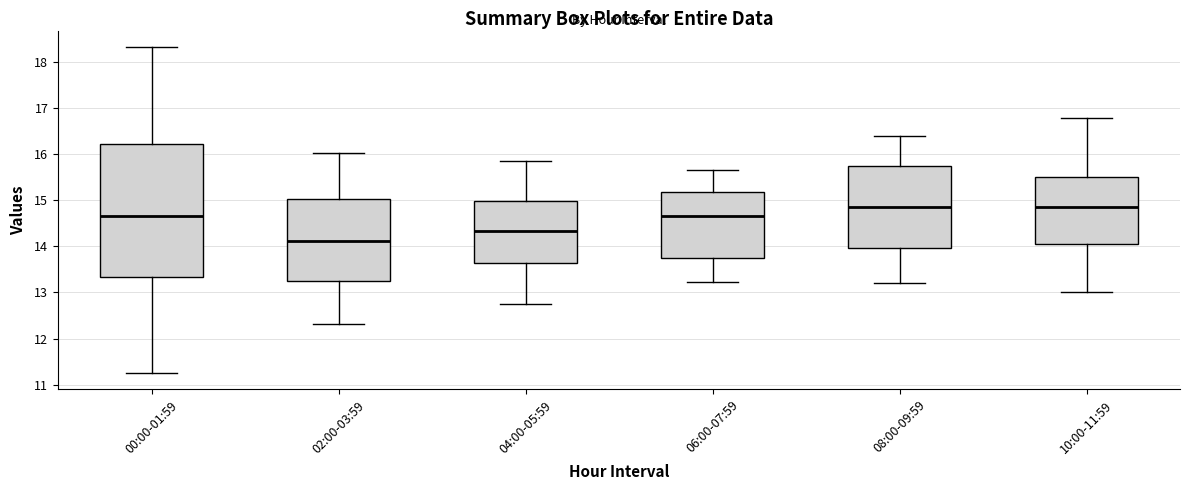

Where does the median line of the box for 00:00-01:59 sit on the y-axis? The values are not printed on the chart, so give them approximately, as read against the axis.

14.7